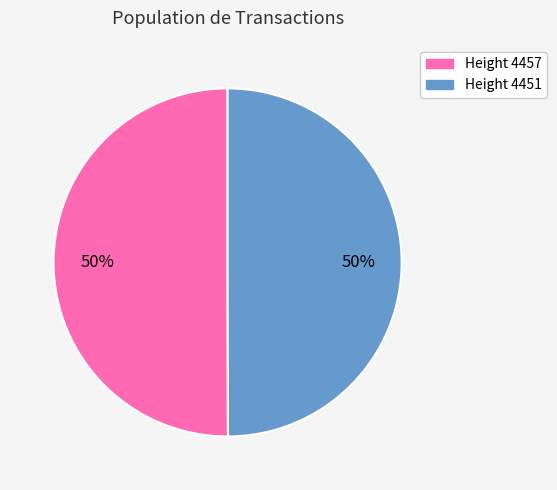

How many segments does this pie chart have?

2